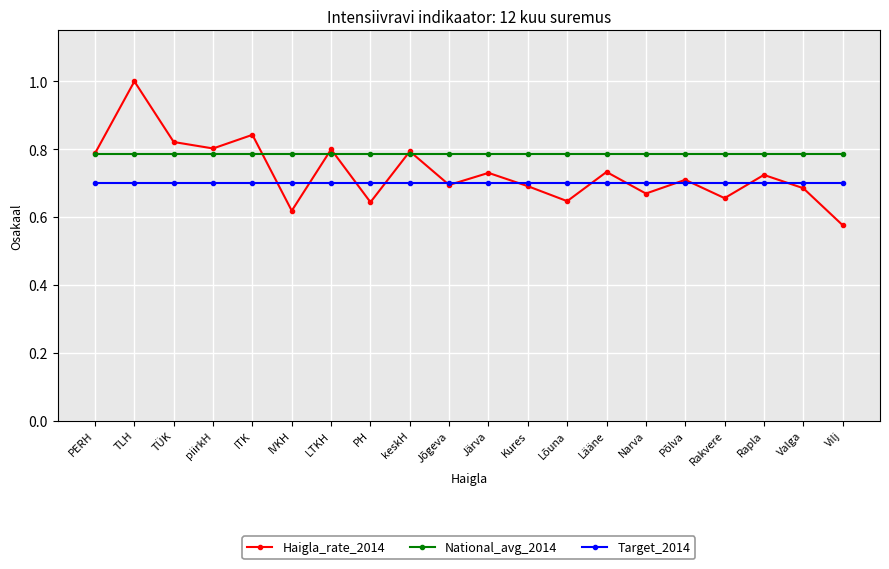

What are all the series names shown in the legend?

Haigla_rate_2014, National_avg_2014, Target_2014